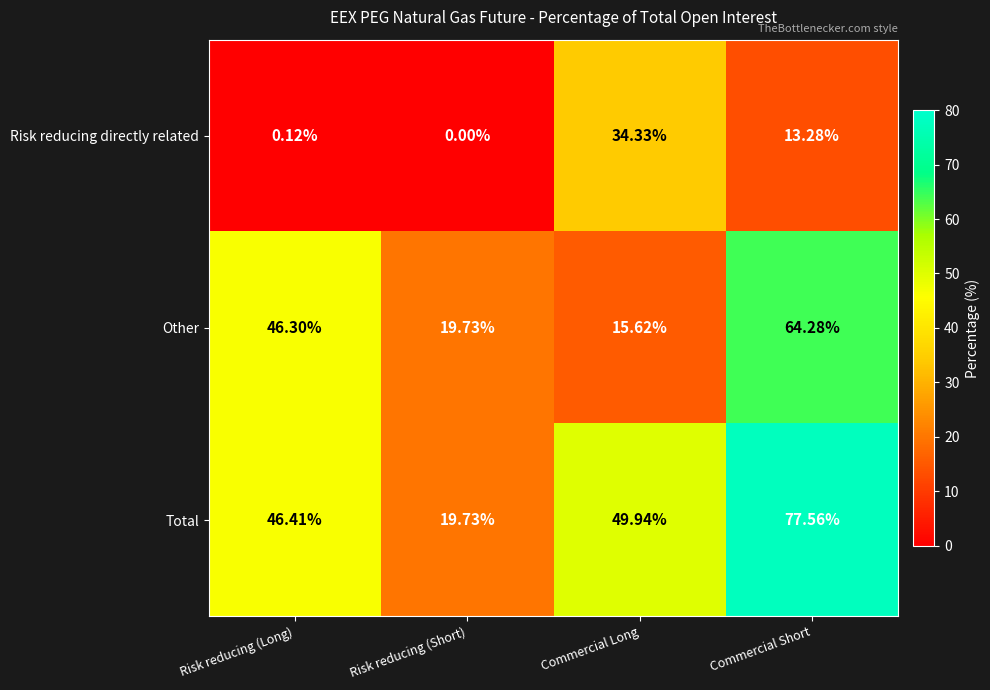

Where is Total nearest to the value 48?

Risk reducing (Long)